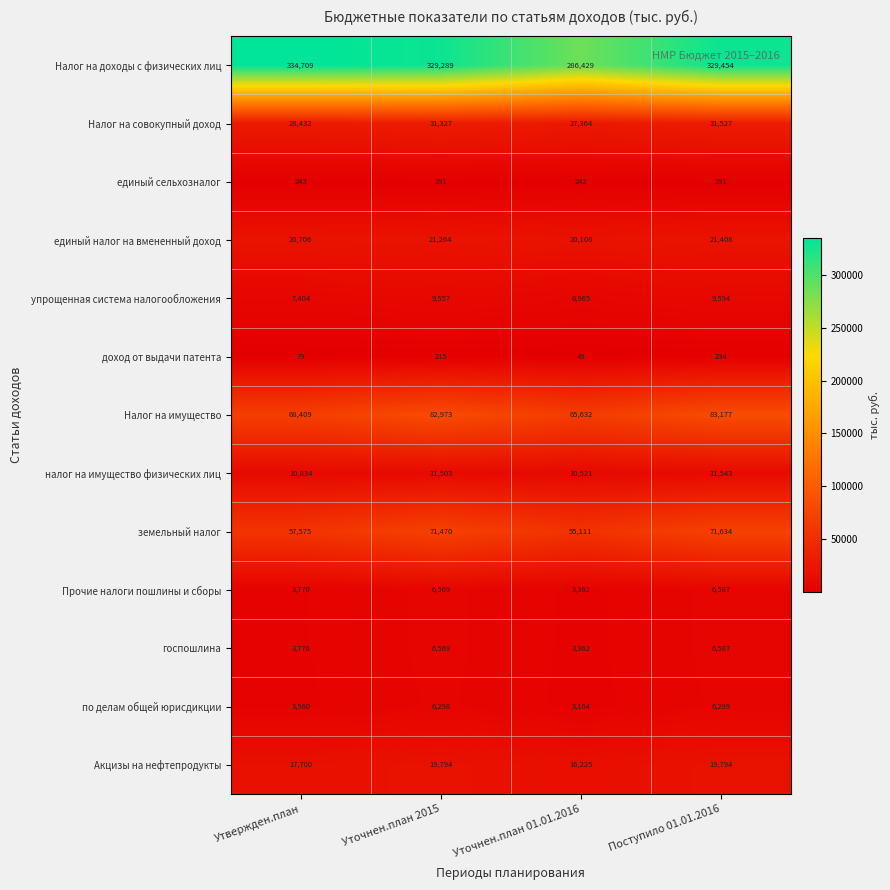

What is the sum of all госпошлина values?

20288